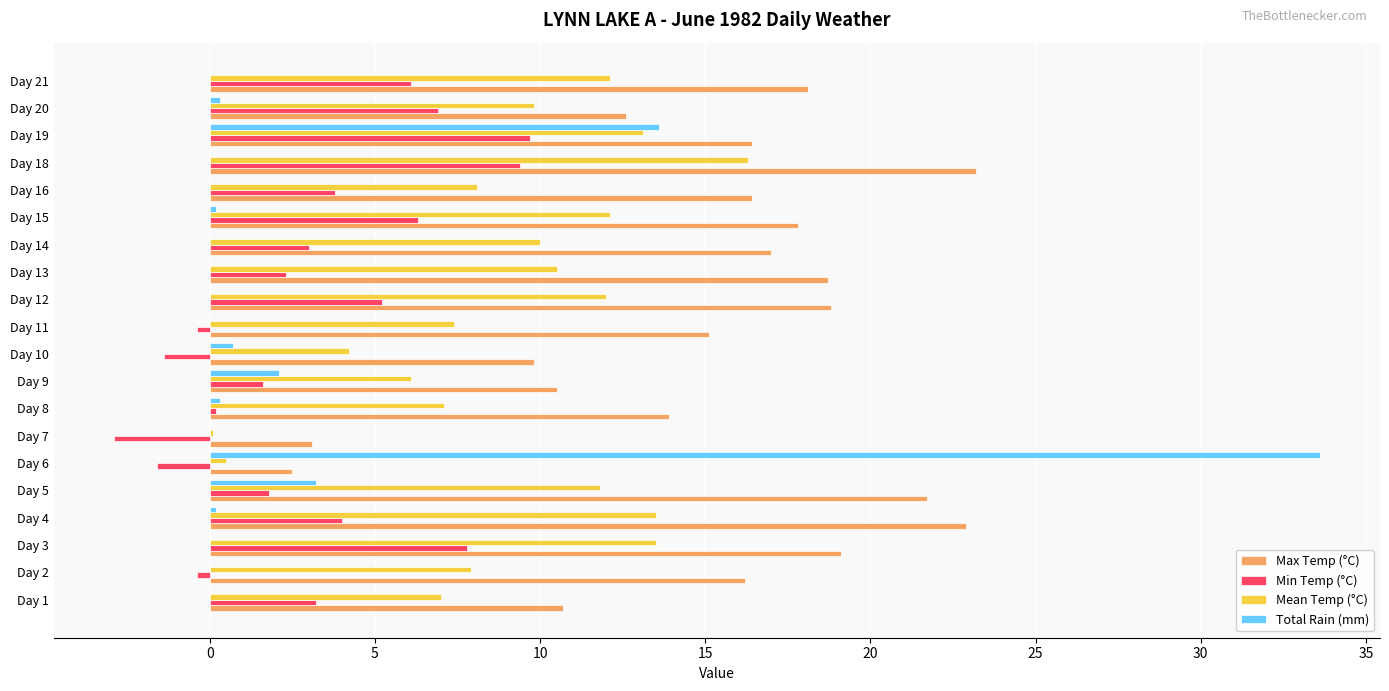

What is the maximum value for Min Temp (°C)?

9.7